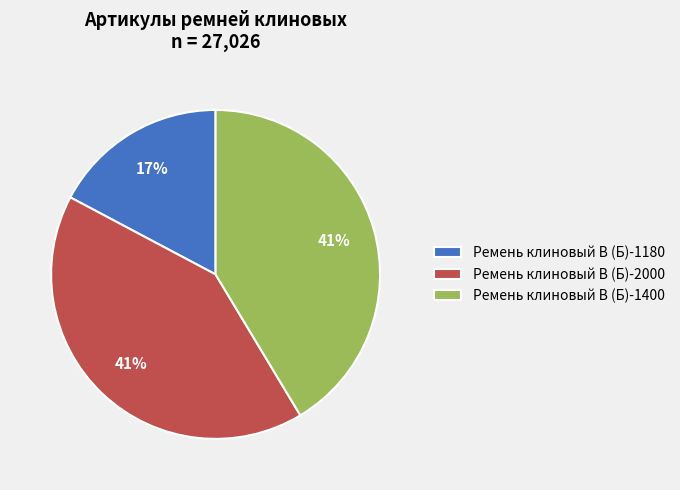

To the nearest percent, what is the difference between the largest and smallest slice percentages?

24%